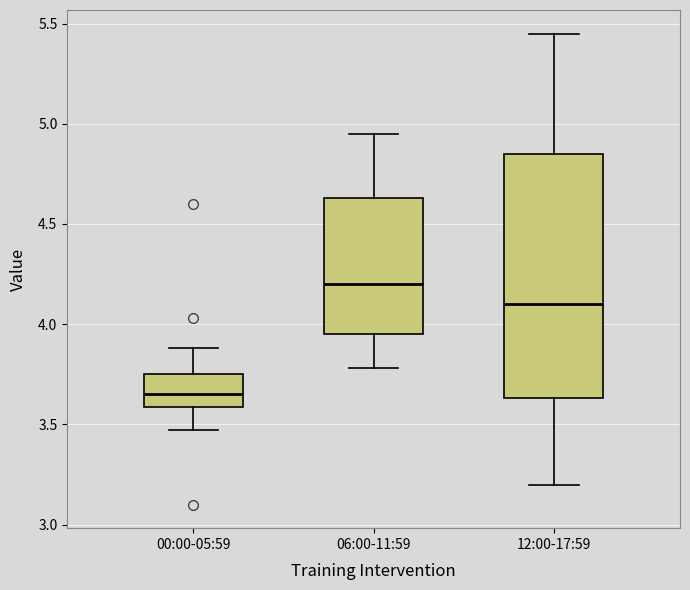

Where does the lower whisker of the box for 06:00-11:59 end on the y-axis? The values are not printed on the chart, so give them approximately, as read against the axis.

3.80